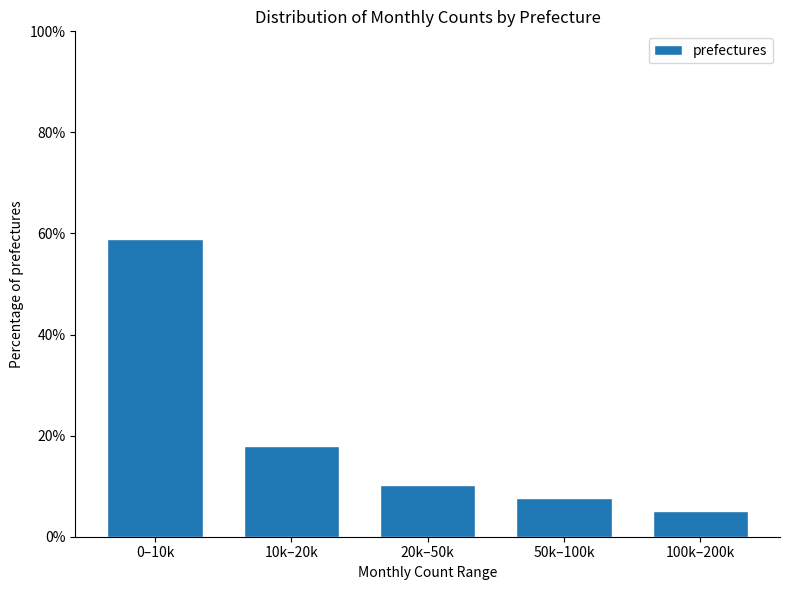

Reading left to right, transcribe all the data shown in this chart.

59.0	17.9	10.3	7.7	5.1